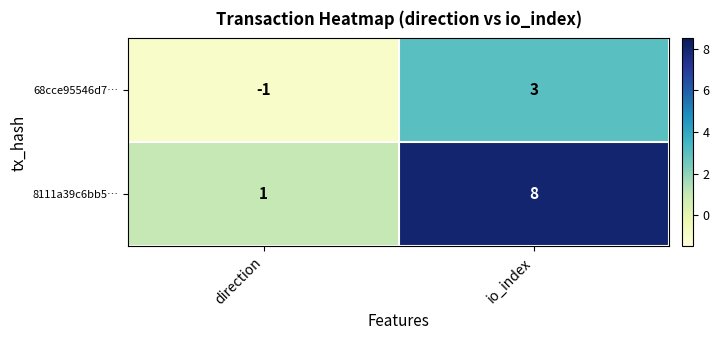

Reading left to right, what are all the values shown in this chart?

68cce95546d7…: direction=-1	io_index=3
8111a39c6bb5…: direction=1	io_index=8